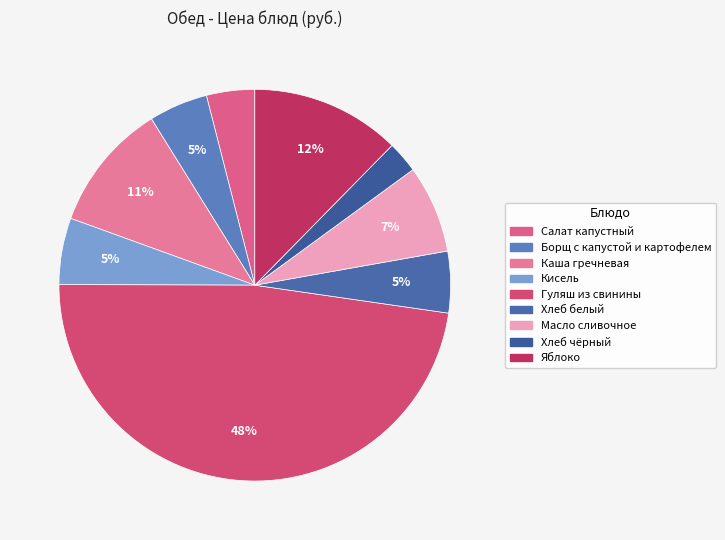

Count the number of slices in the pie.

9